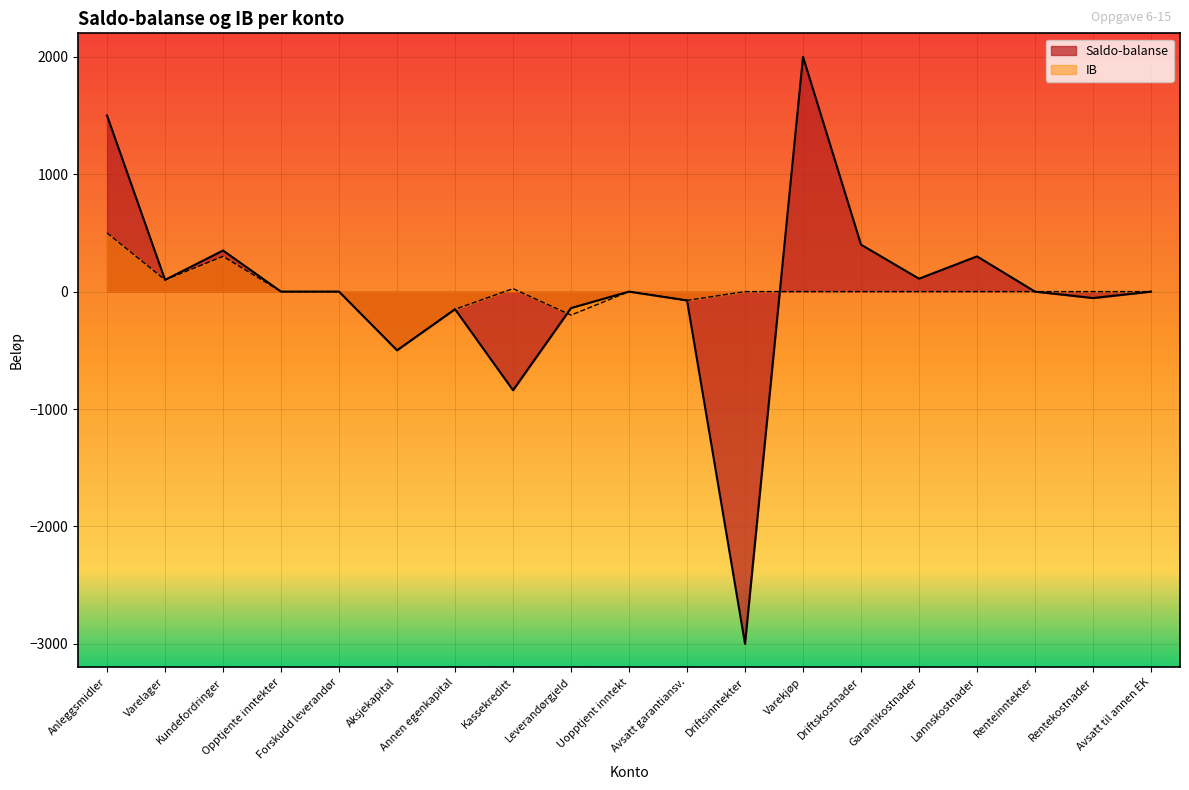

Between which two adjacent categories do Saldo-balanse and IB first intersect?

Kassekreditt and Leverandørgjeld